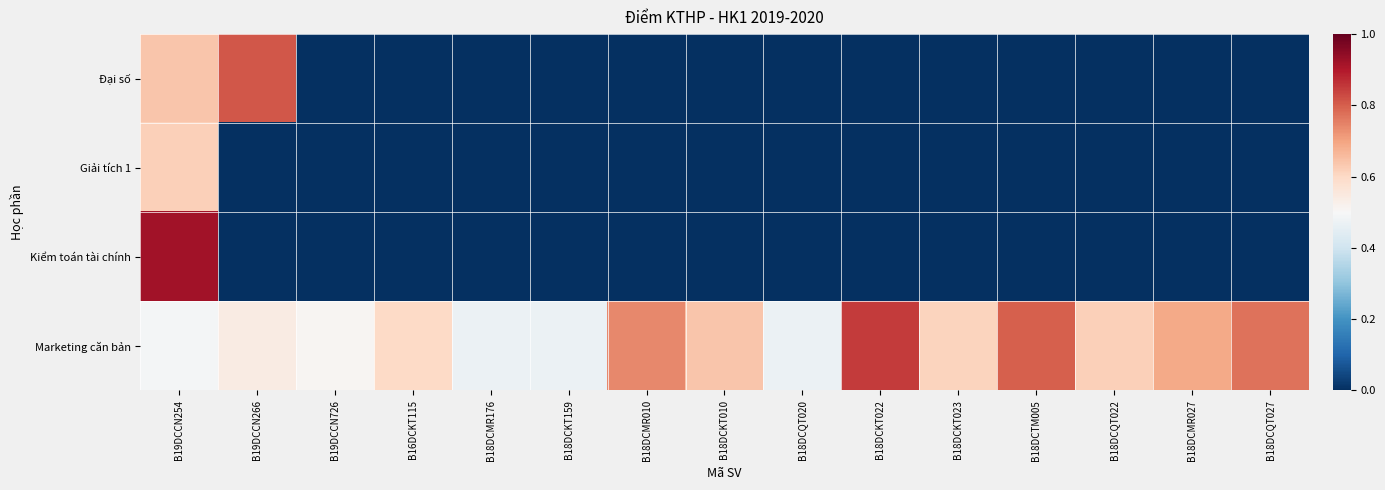

List the series in order of their peak value, highest first.

Kiểm toán tài chính, Marketing căn bản, Đại số, Giải tích 1